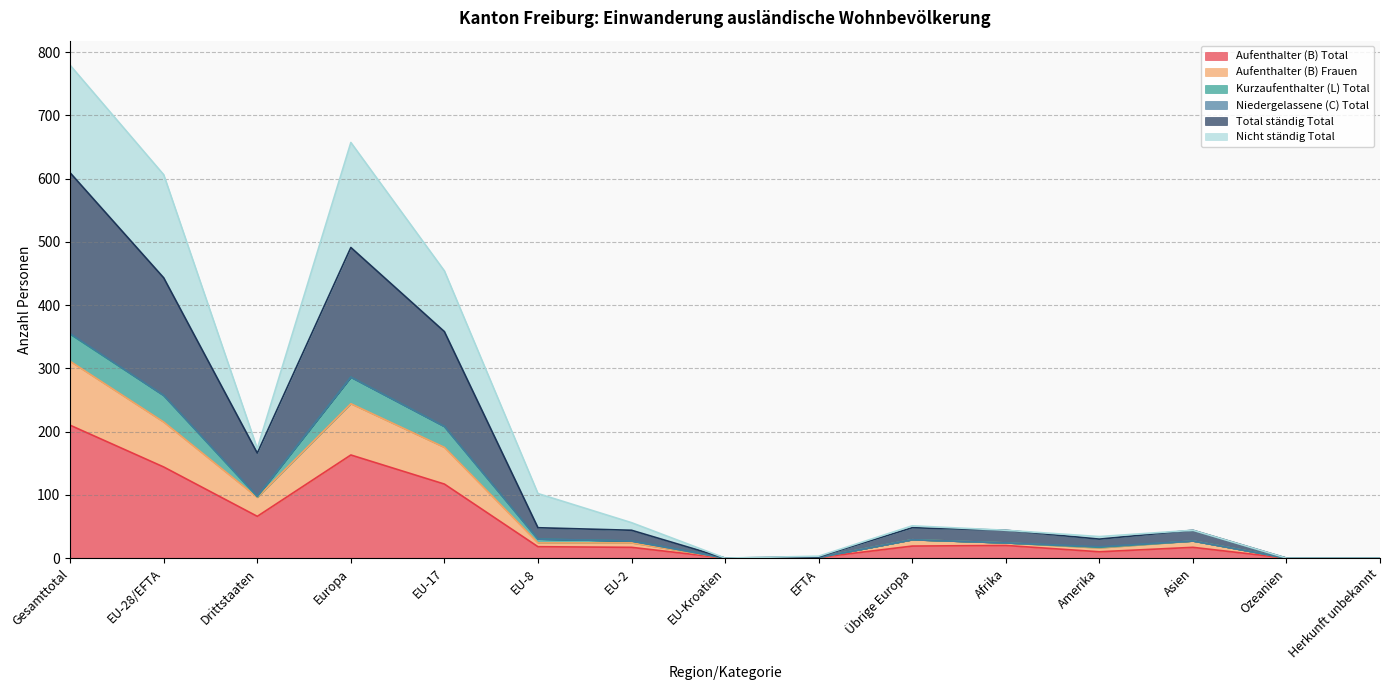

True or false: Aufenthalter (B) Frauen and Aufenthalter (B) Total cross at least once.

False